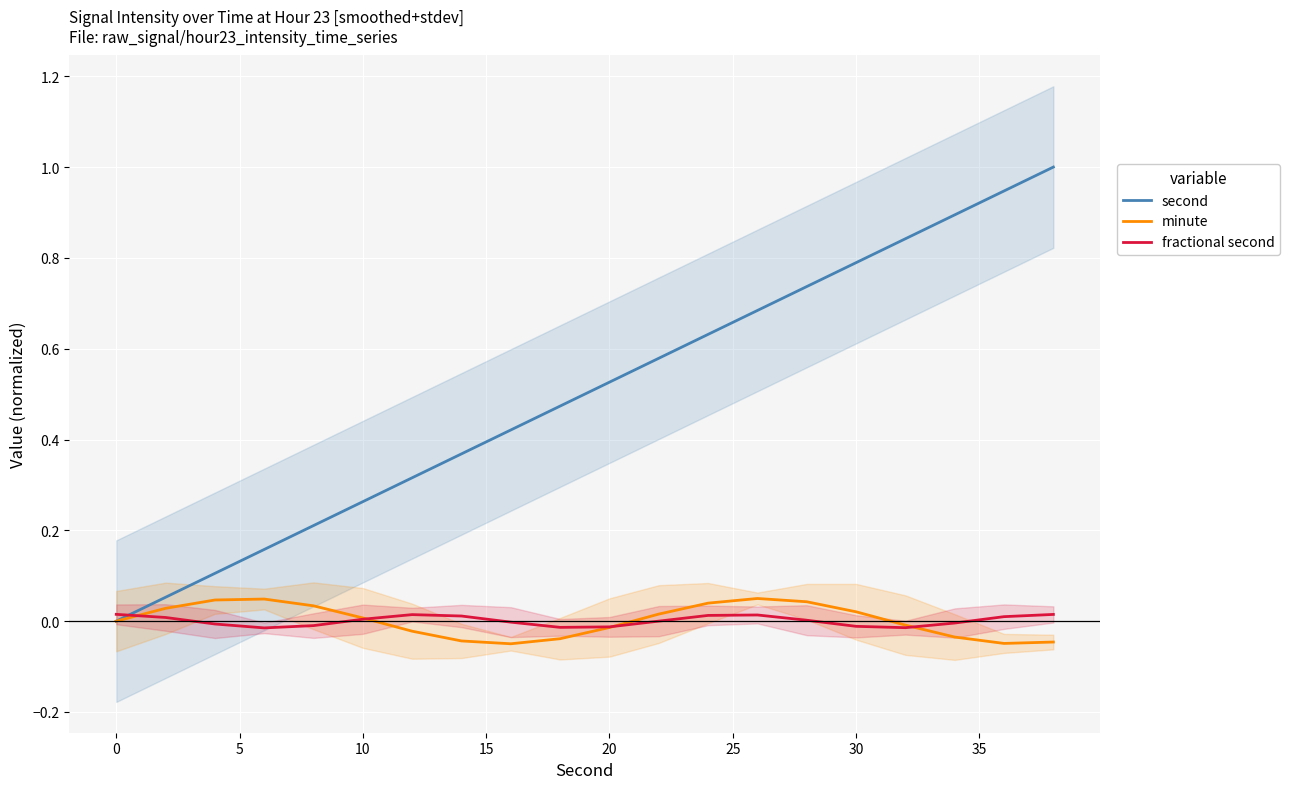

At how many categories does at least one series exceed 0?

20